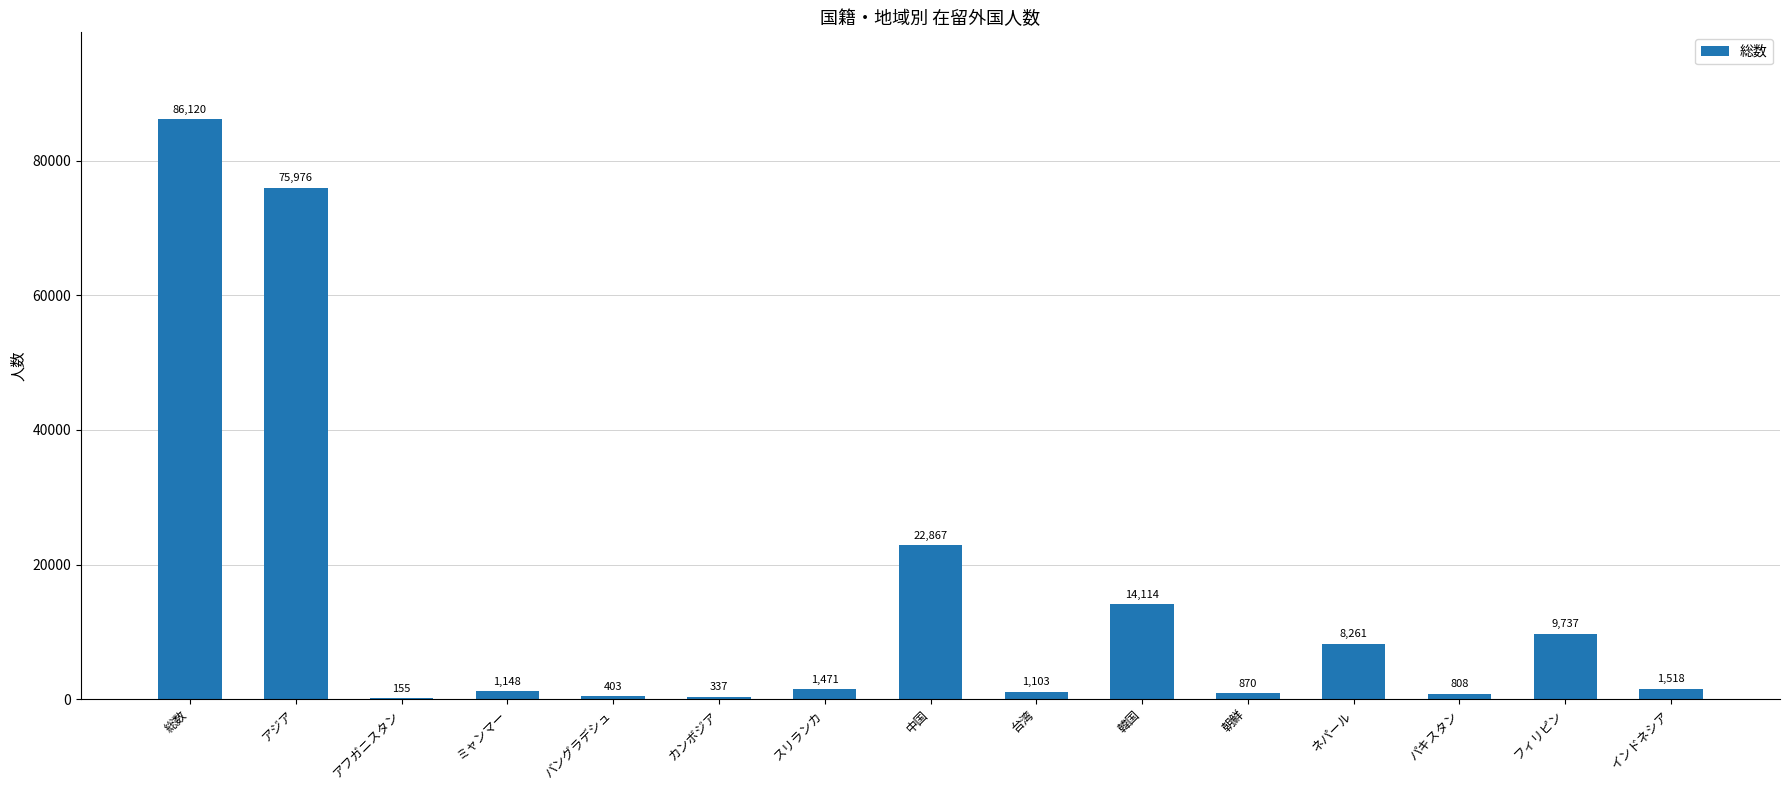

Which category has the highest value across all series?

総数